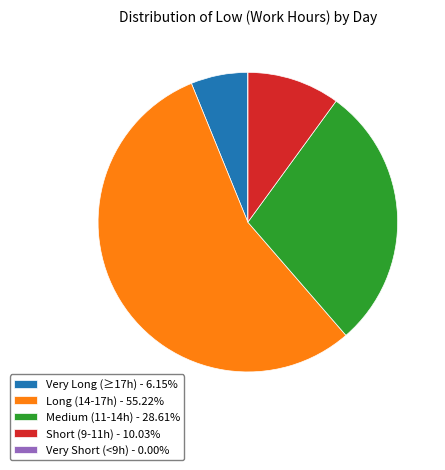

Combined, do Medium (11-14h) - 28.61% and Long (14-17h) - 55.22% account for over 50%?

Yes